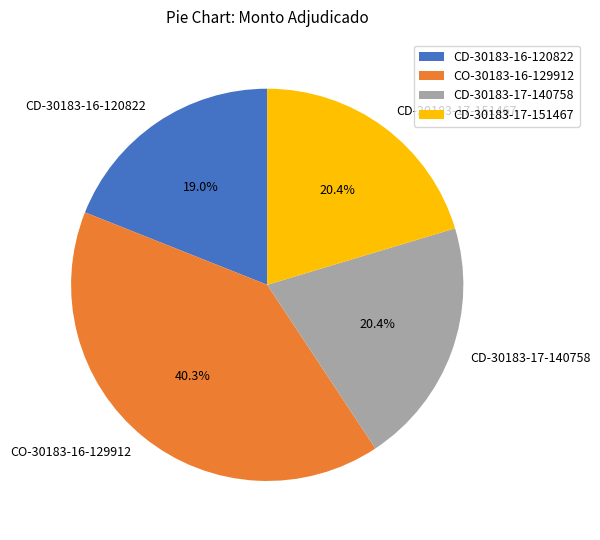

How many slices are in this pie chart?

4